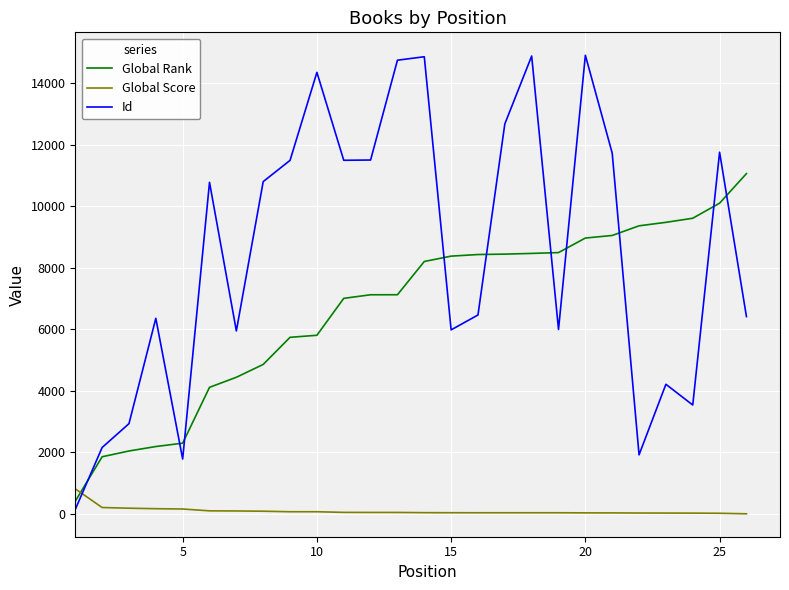

What is the maximum value for Global Rank?

11068